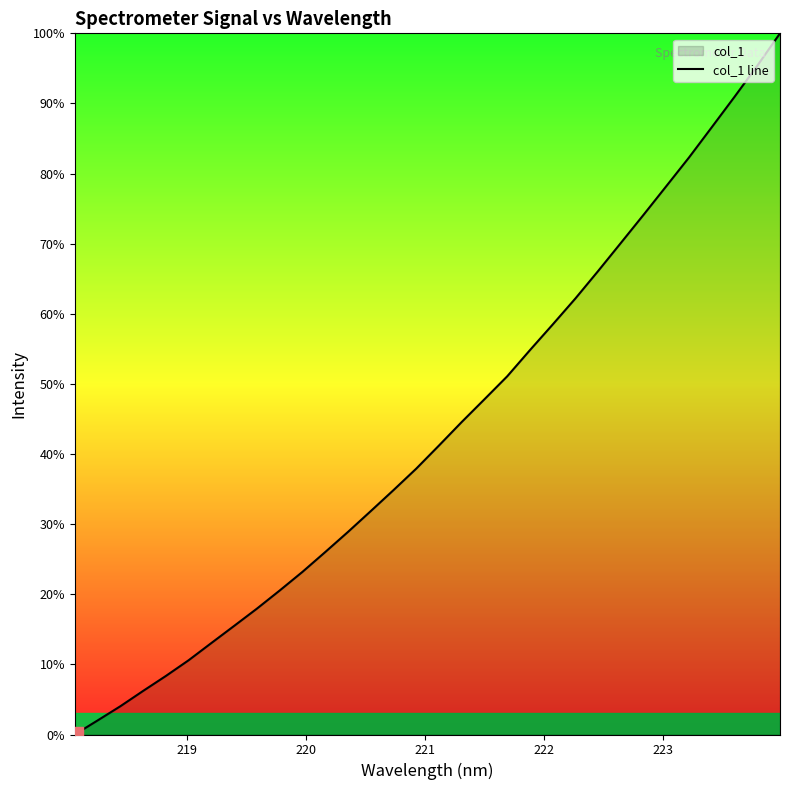

What is the maximum value shown in the chart?

100.0